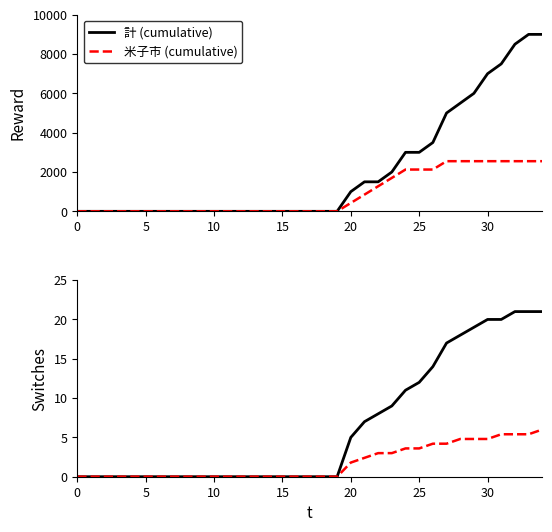

What is the highest value of the 米子市 (cumulative) series?

2550